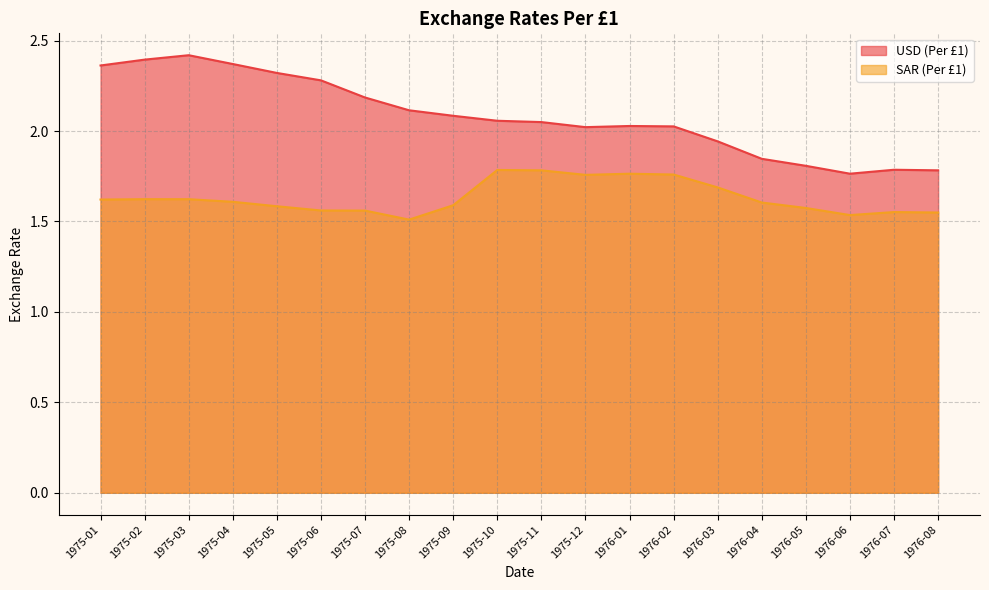

How many series are shown in this chart?

2